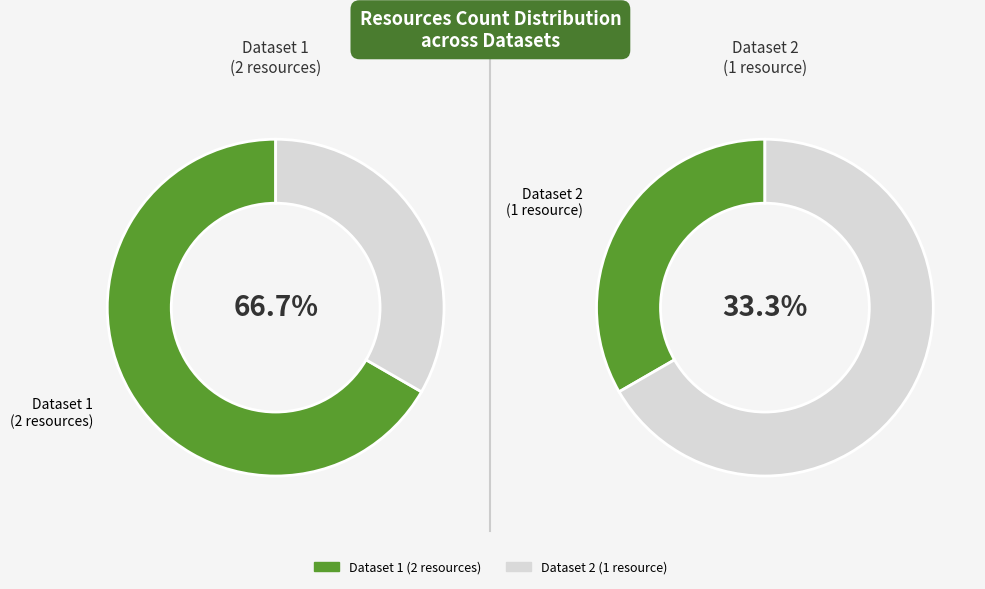

Is it true that 6543c1a892109ae7e965fc9f is 40% of the pie?

False